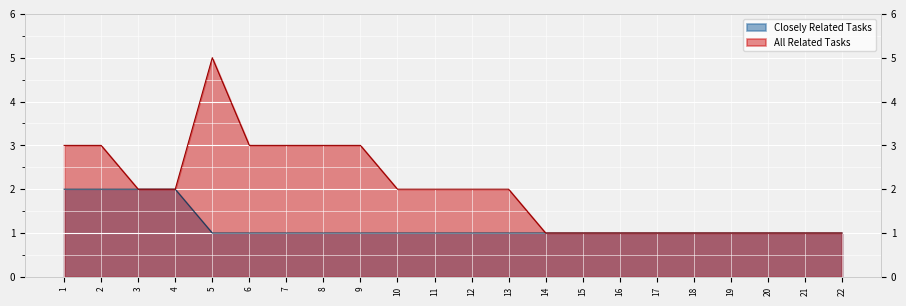

What is the minimum value for All Related Tasks?

1